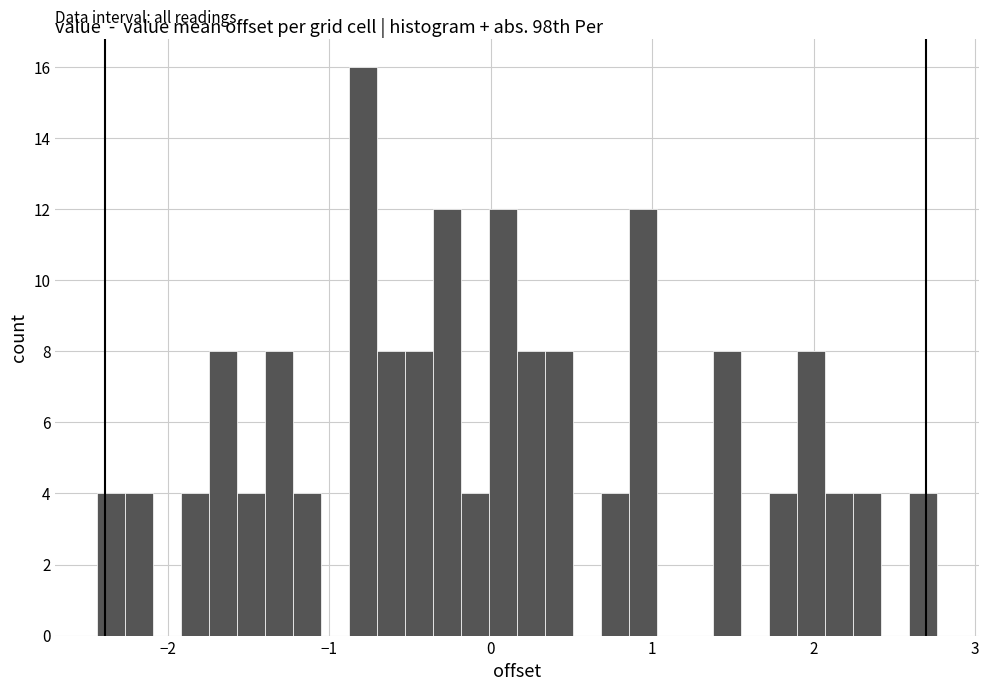

Read against the x-axis, roughly where is the centre of the tallest bar?

-0.8